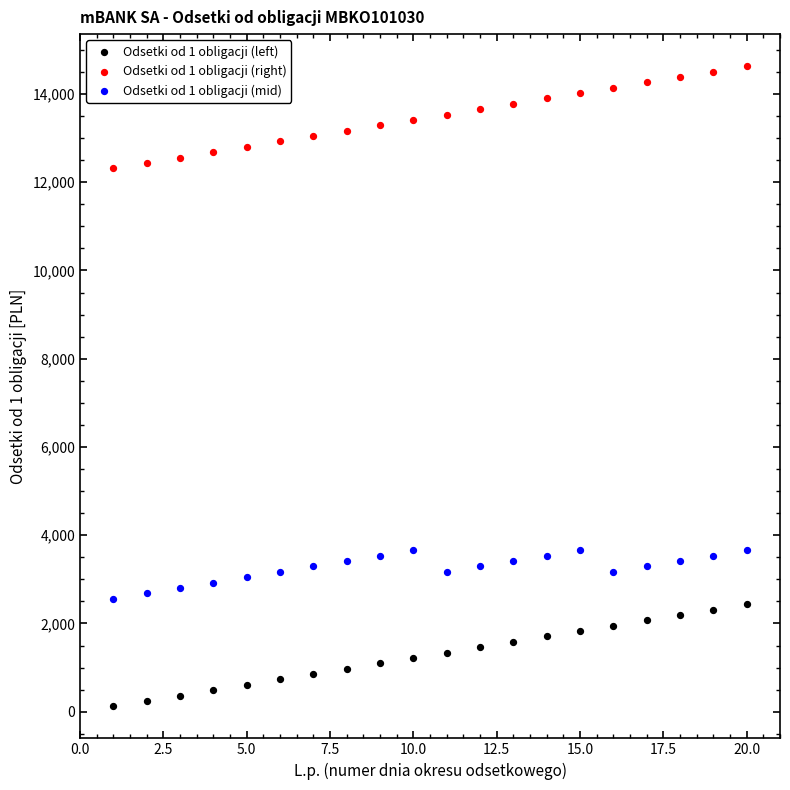

What are all the series names shown in the legend?

Odsetki od 1 obligacji (left), Odsetki od 1 obligacji (right), Odsetki od 1 obligacji (mid)